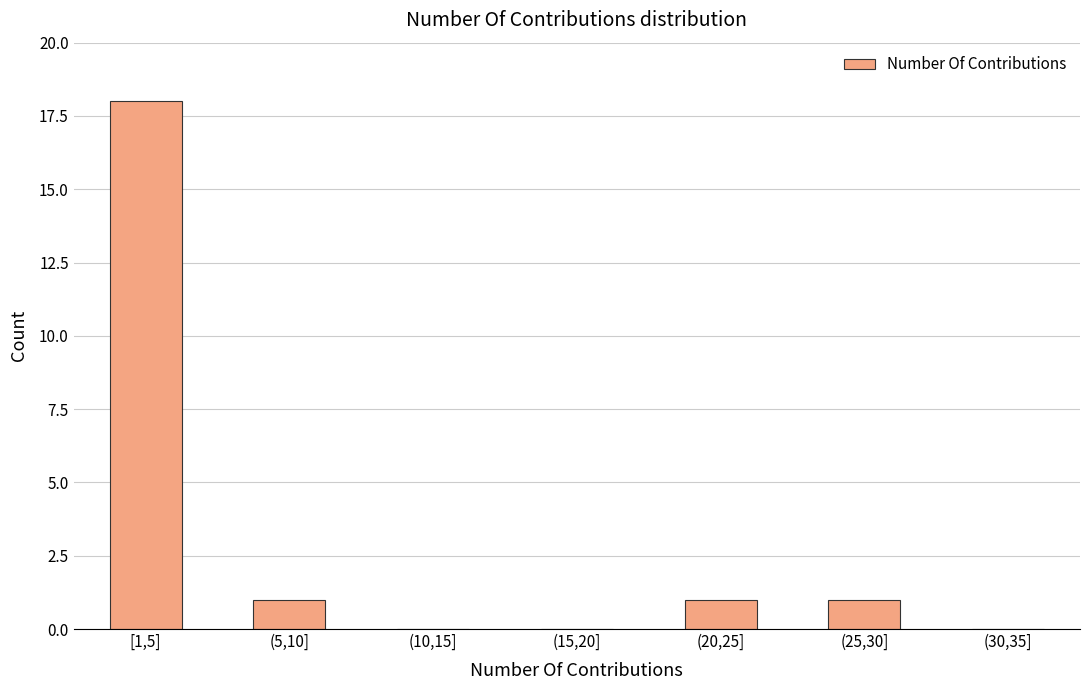

Reading left to right, transcribe all the data shown in this chart.

[1,5]=18	(5,10]=1	(10,15]=0	(15,20]=0	(20,25]=1	(25,30]=1	(30,35]=0